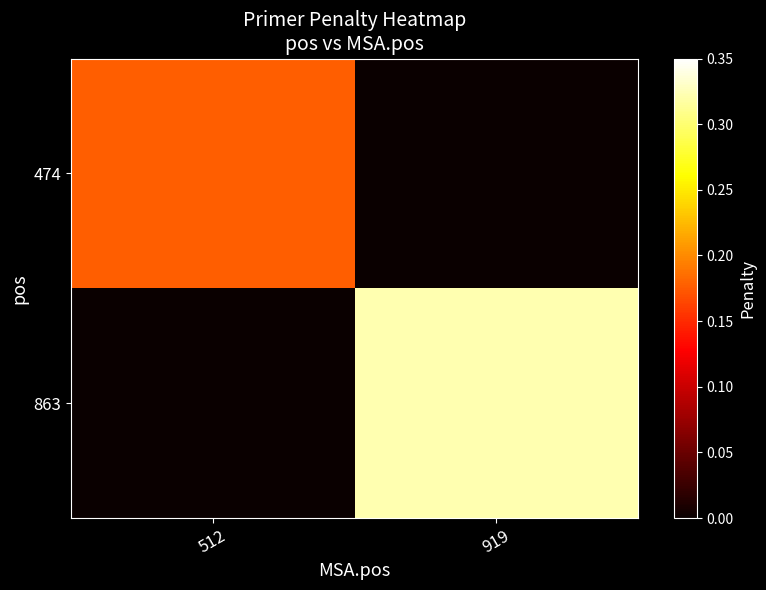

At 919, list the series in order from largest to smallest.

863, 474